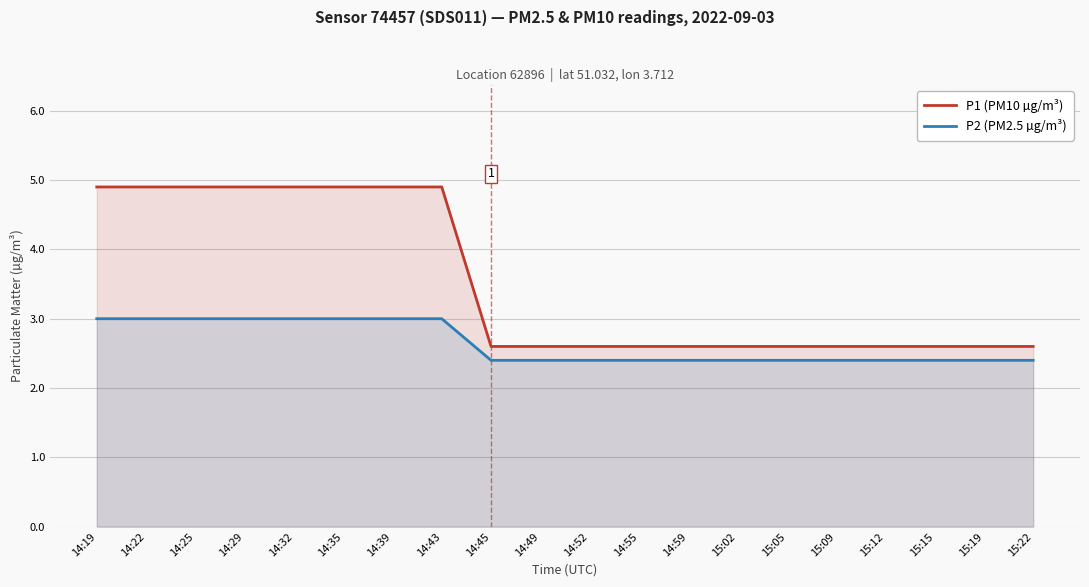

The value of P1 (PM10 µg/m³) at 14:19 is 7.6. True or false?

False